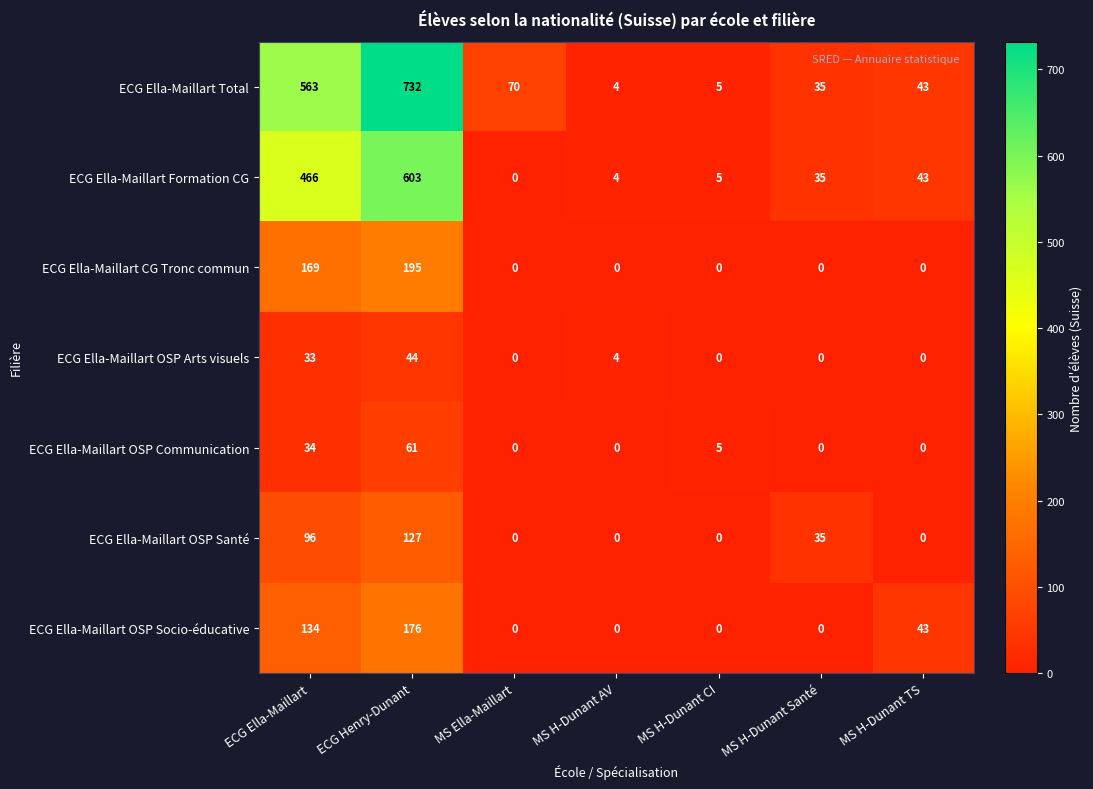

At which category does the chart reach its peak across all series?

ECG Henry-Dunant